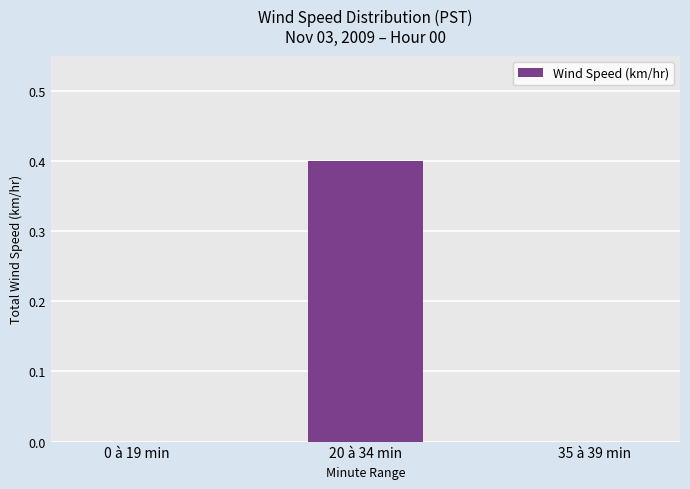

What is the change in value from 20 à 34 min to 35 à 39 min?

-0.4